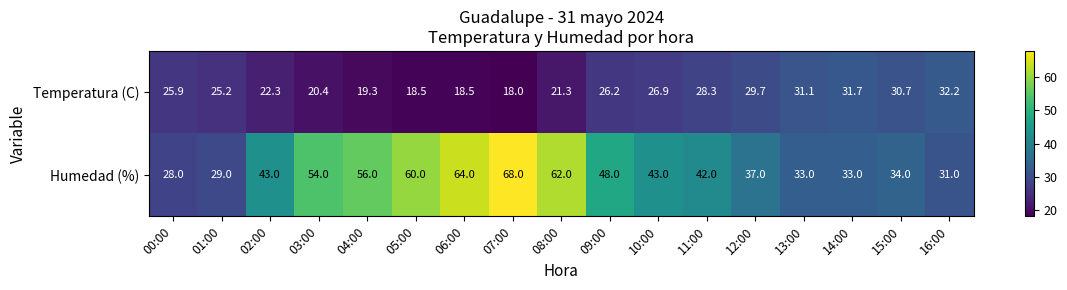

What is the sum of the Humedad (%) values at 08:00 and 05:00?

122.0